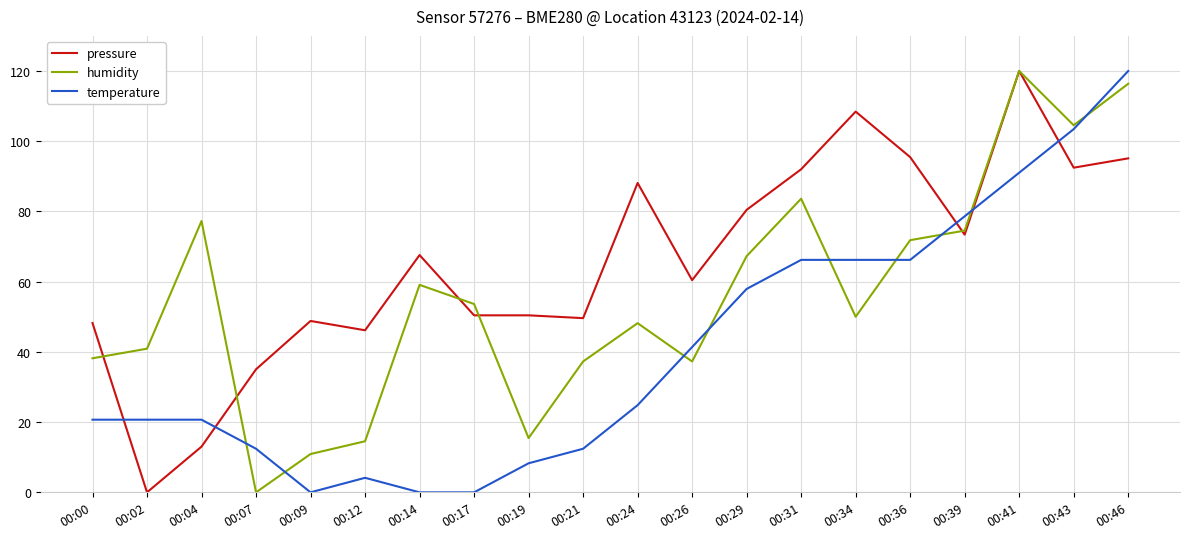

Where does the humidity series first go above 53?

00:04